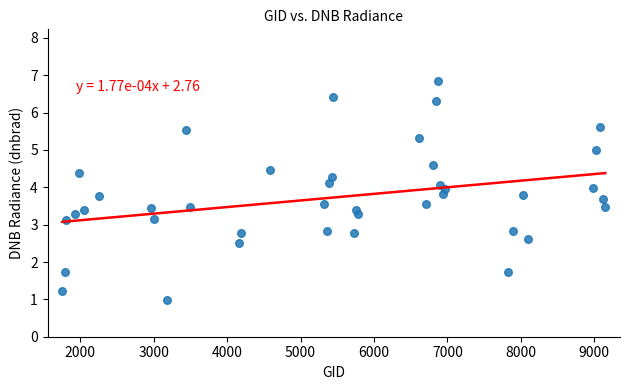

What is the range of X values (max minus min)?

7398.0